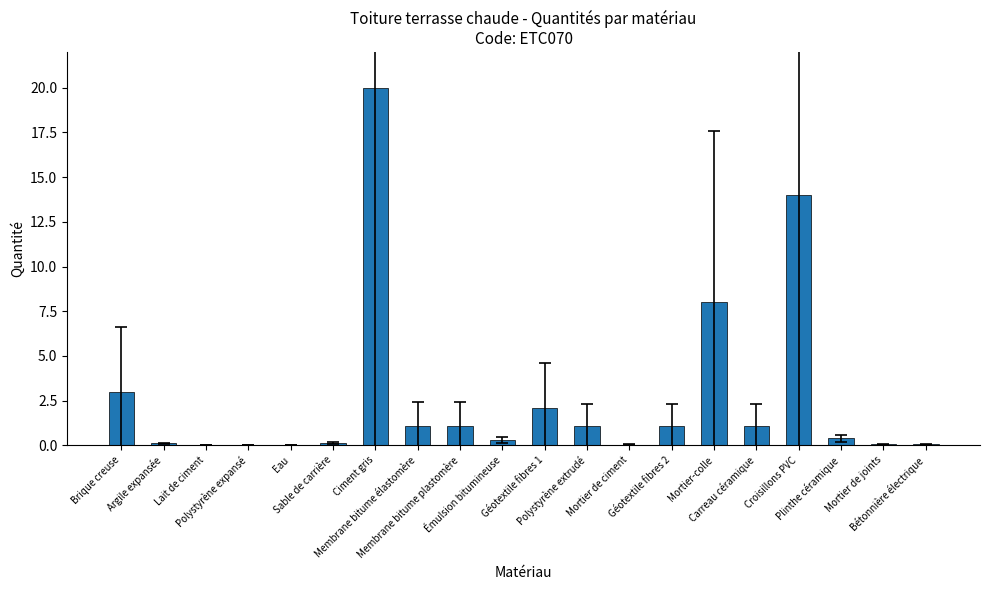

What position from the right is Émulsion bitumineuse?

11